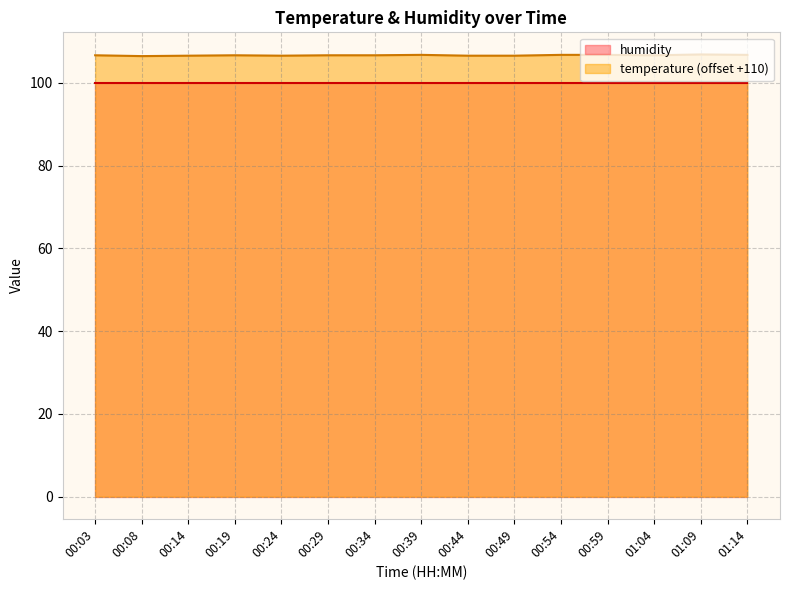

Which category has the lowest value across all series?

00:08